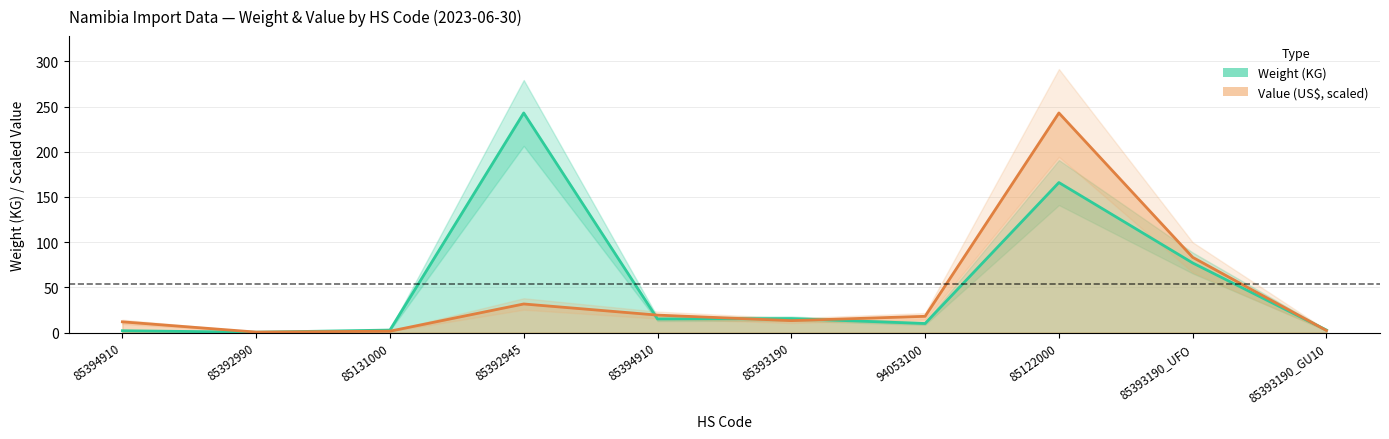

What is the average value of the weight series?

53.4